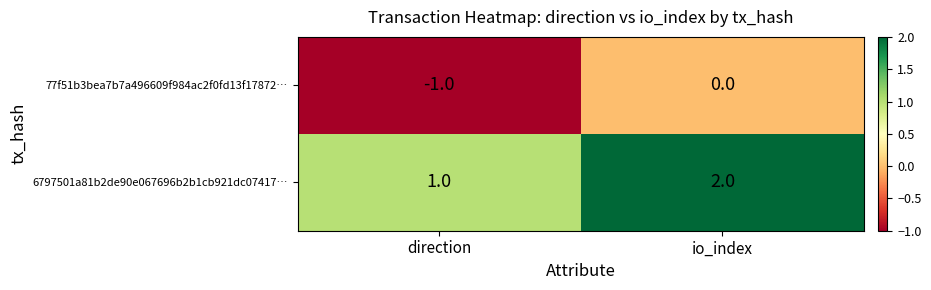

True or false: 6797501a81b2de90e067696b2b1cb921dc07417… has a value of 2 at io_index.

True